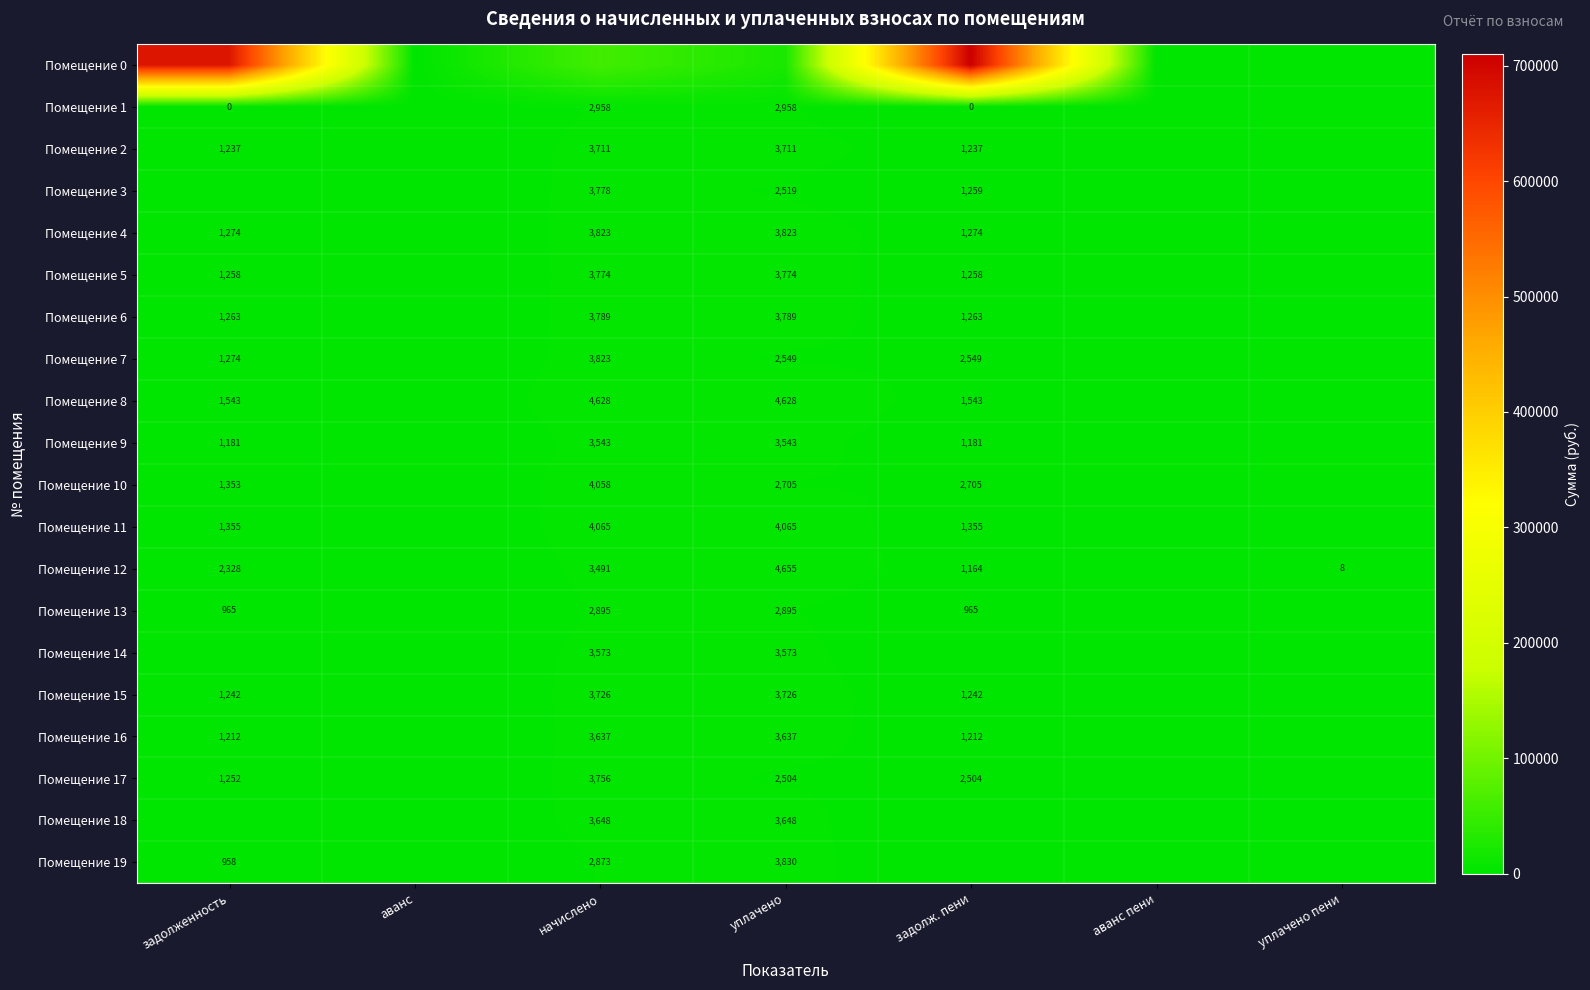

Read the Помещение 8 value at начислено.

4627.7